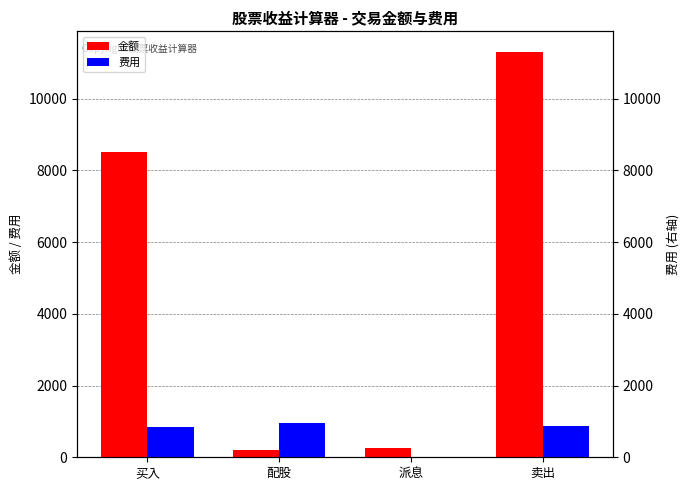

Is the value of 费用 at 买入 greater than the value of 金额 at 买入?

No